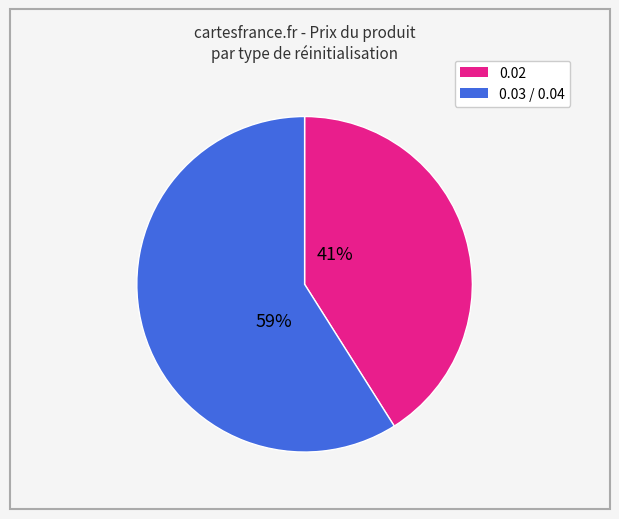

To the nearest percent, what is the difference between the largest and smallest slice percentages?

18%